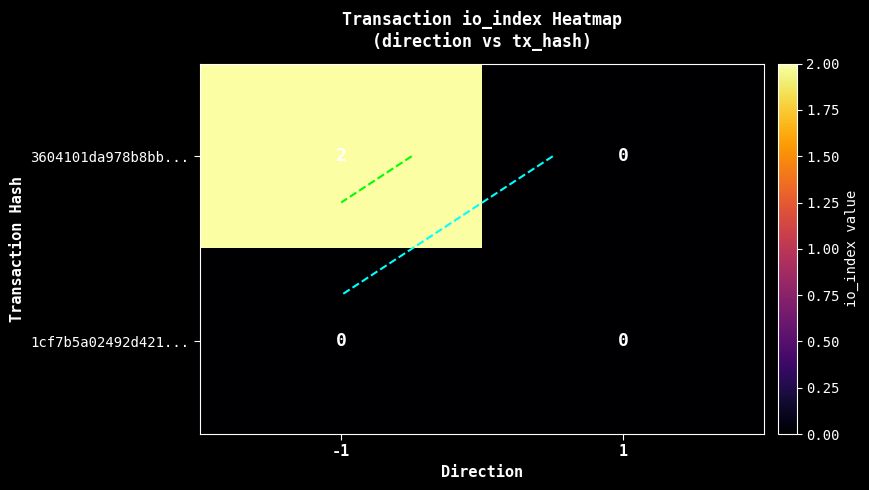

Which has a higher value, 1 or -1?

-1